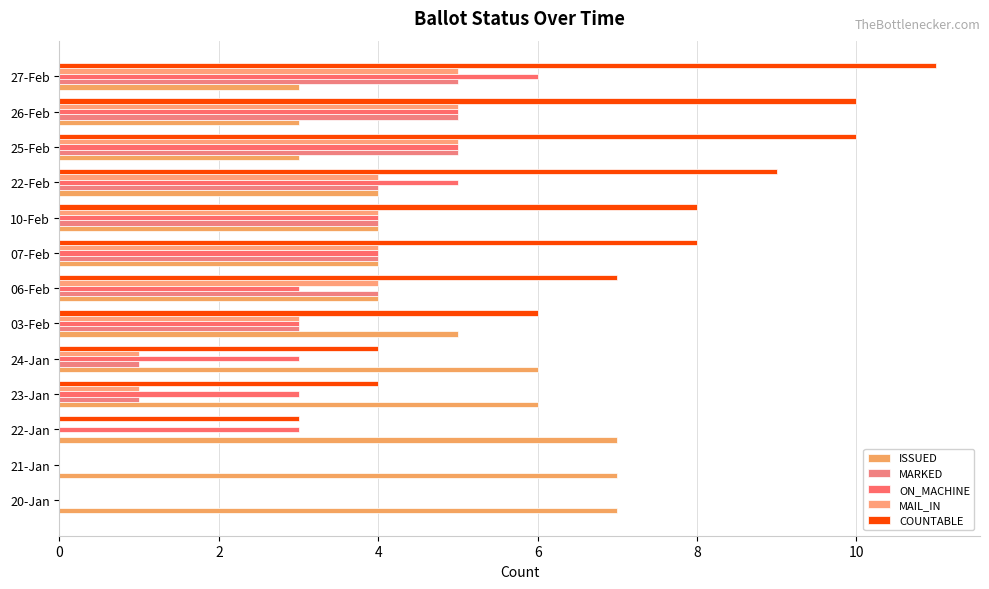

How many data points does each series have?

13